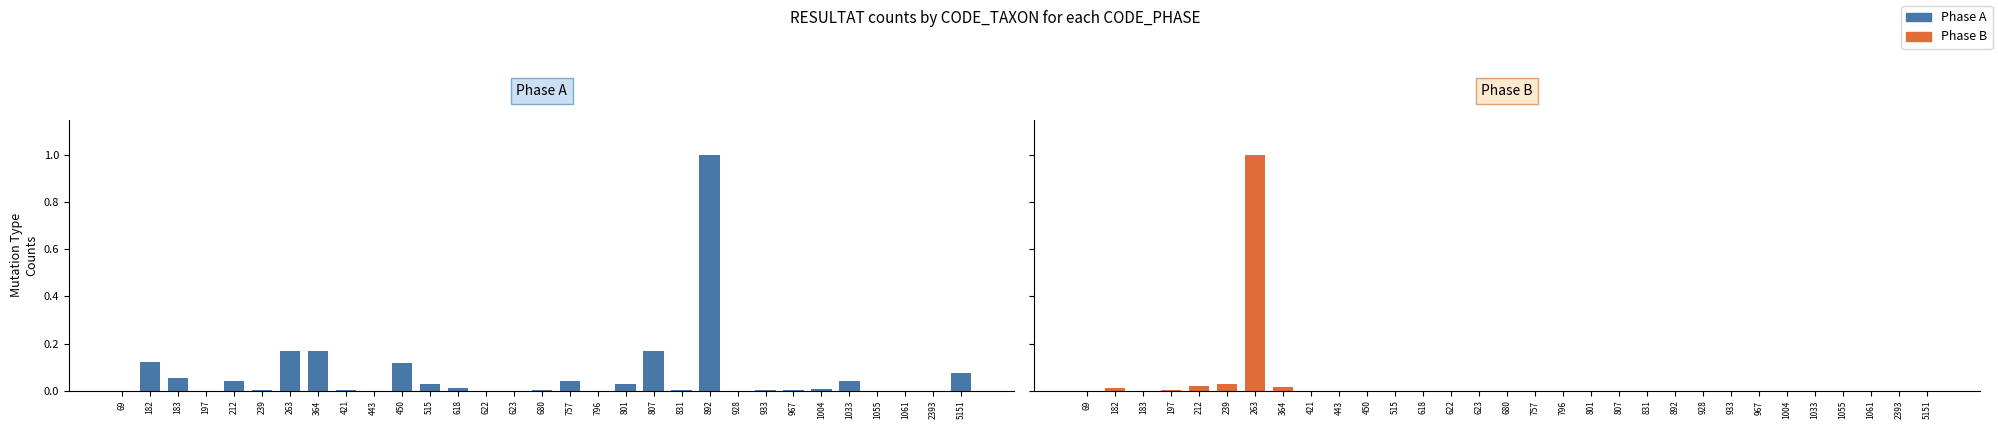

How many series are shown in this chart?

2